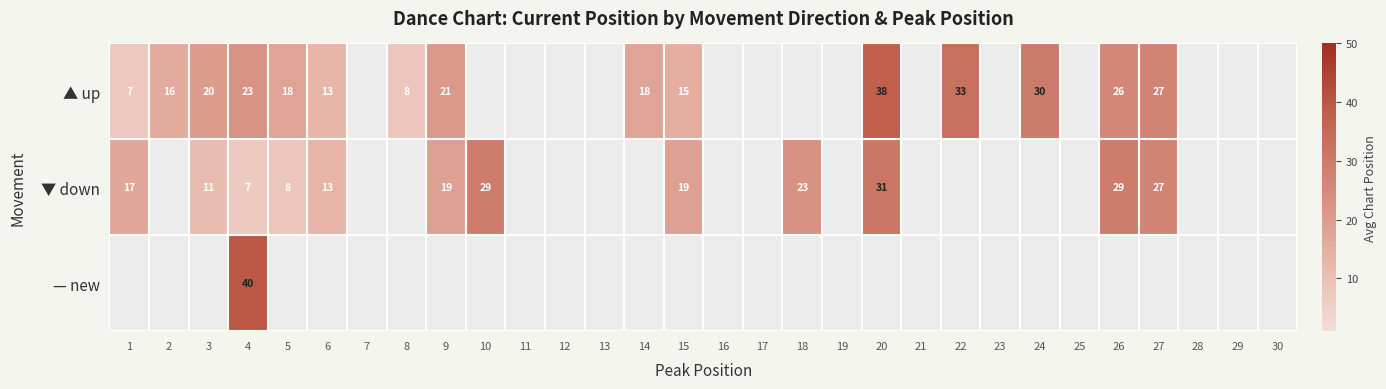

Between 6 and 8, which series saw the biggest shift?

▲ up